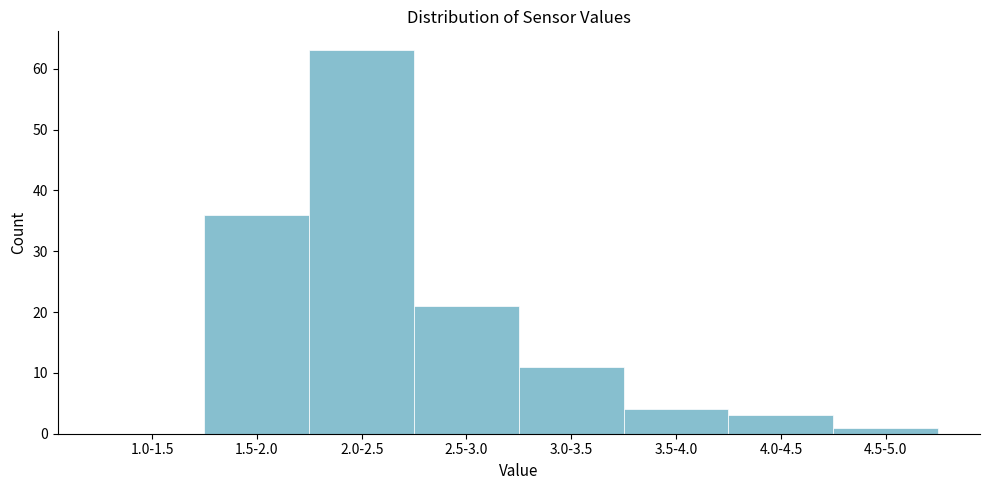

Reading left to right, extract all data points from this chart.

1.0-1.5=0	1.5-2.0=36	2.0-2.5=63	2.5-3.0=21	3.0-3.5=11	3.5-4.0=4	4.0-4.5=3	4.5-5.0=1